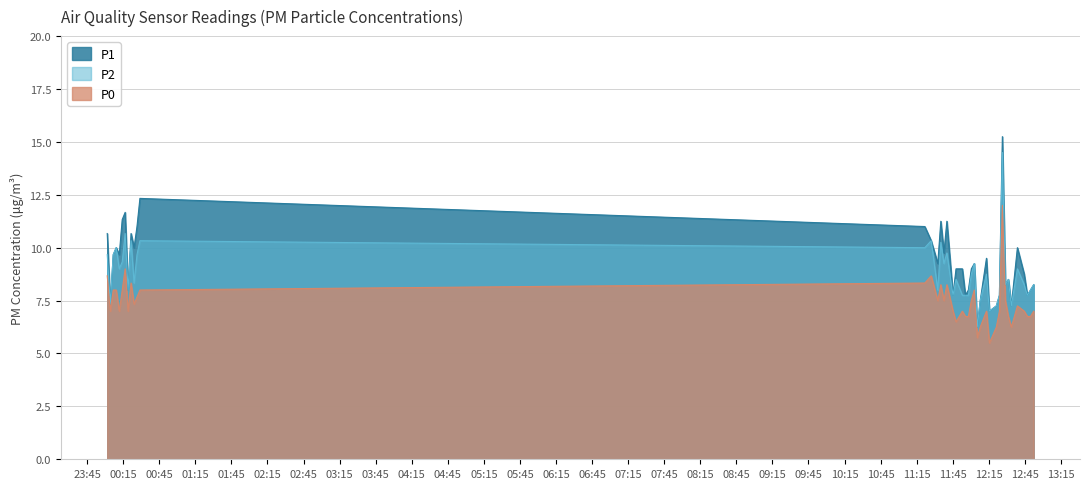

At how many categories does at least one series exceed 15?

1